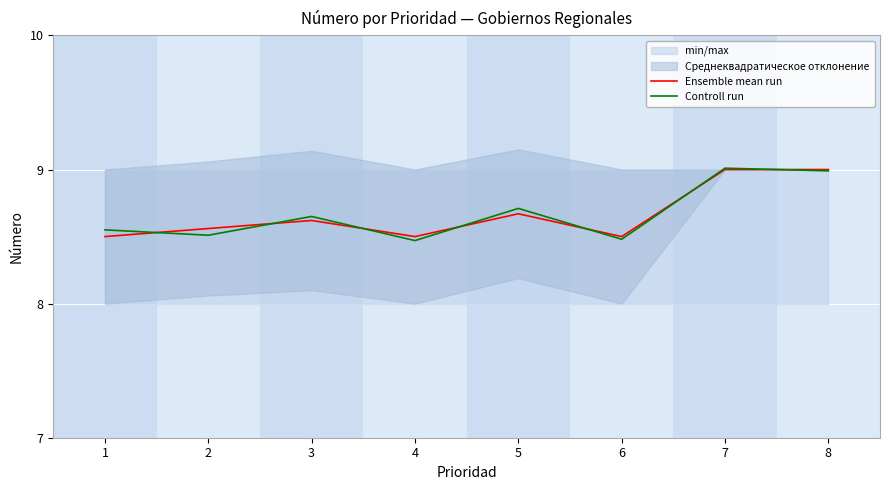

Between which two adjacent categories do Ensemble mean run and Controll run first intersect?

1 and 2